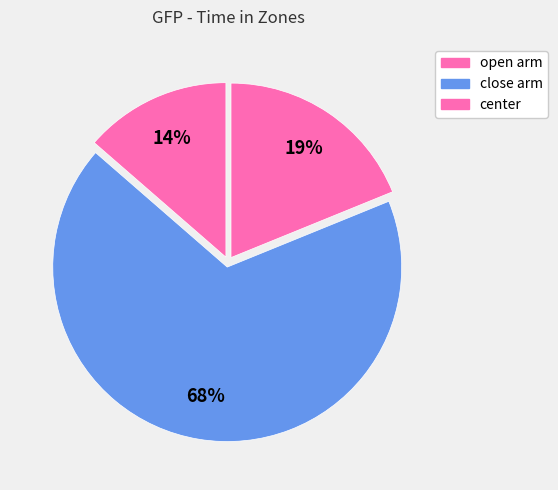

How many slices are in this pie chart?

3